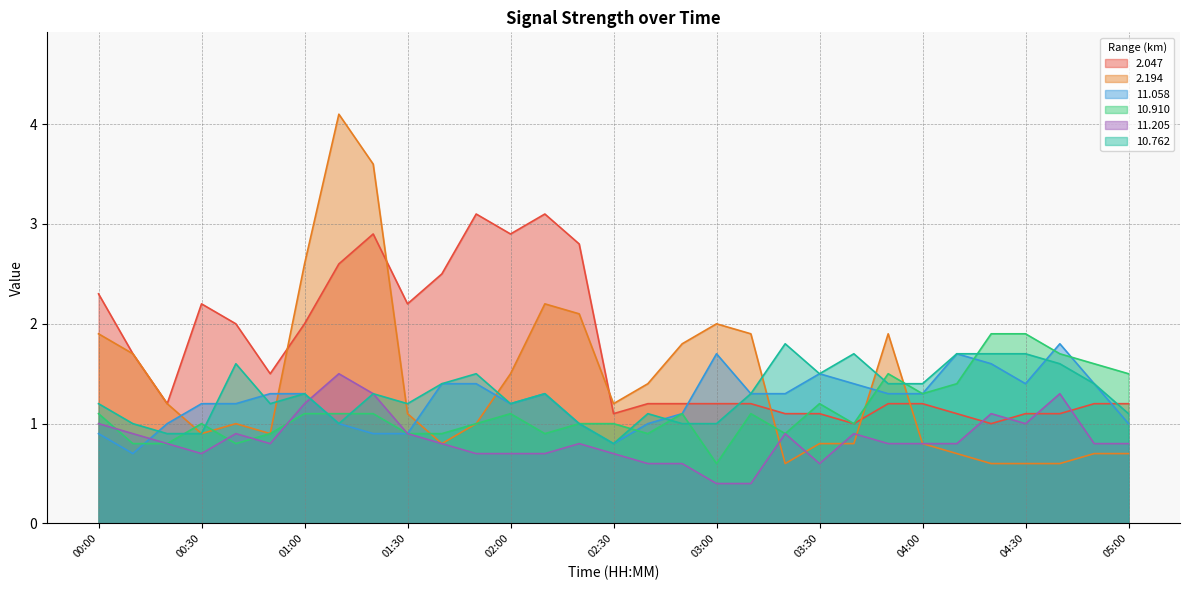

How many values in the 2.194 series are below 1?

13